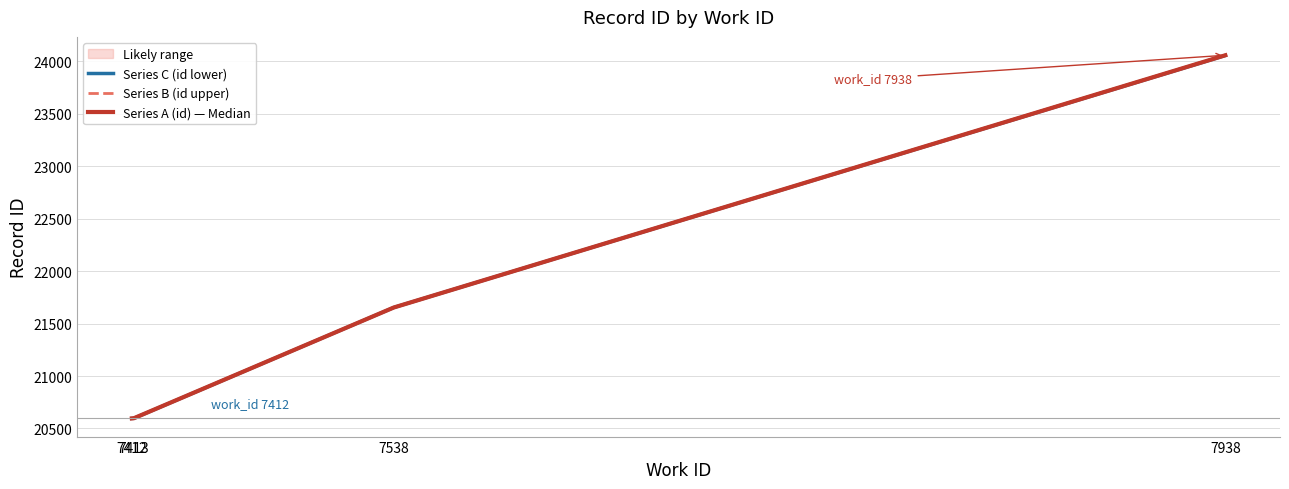

Does the chart display data point markers on the line(s)?

No